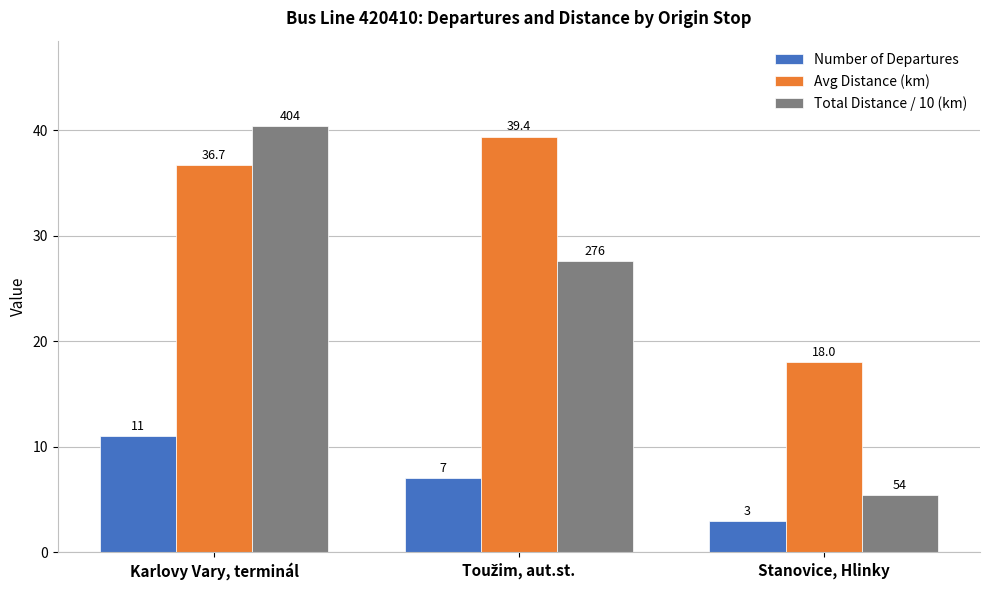

What is the difference between the highest and lowest values at Karlovy Vary, terminál?

29.4